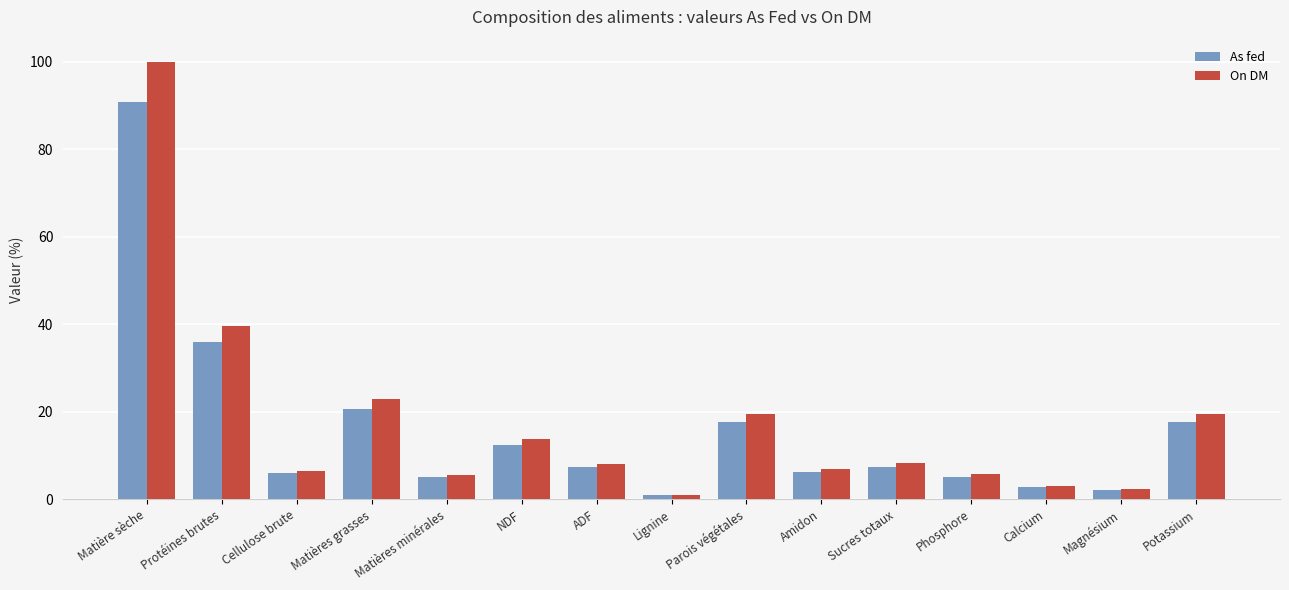

At which label is As fed closest to 45?

Protéines brutes